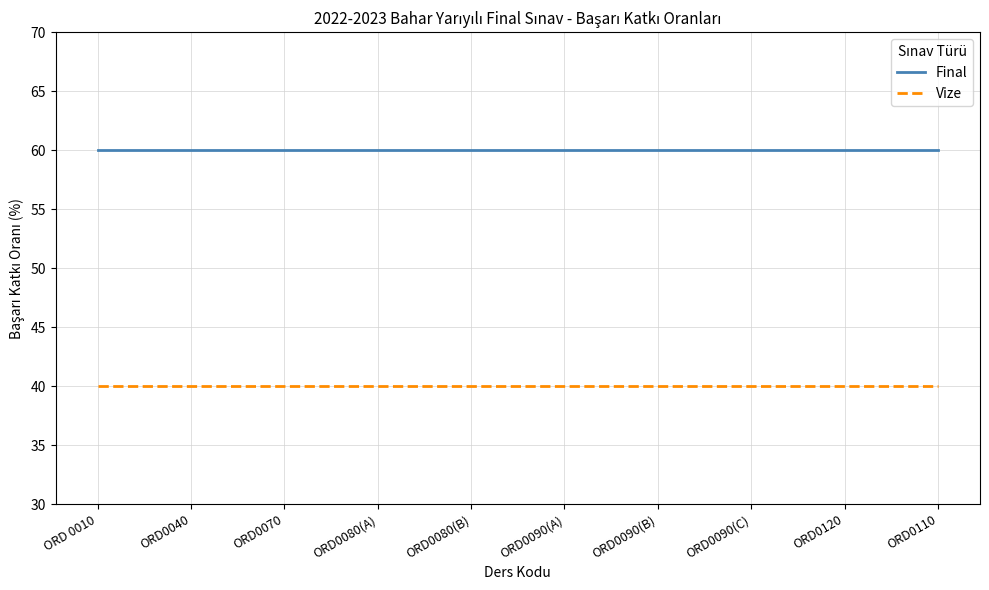

What position from the right is ORD0090(C)?

3